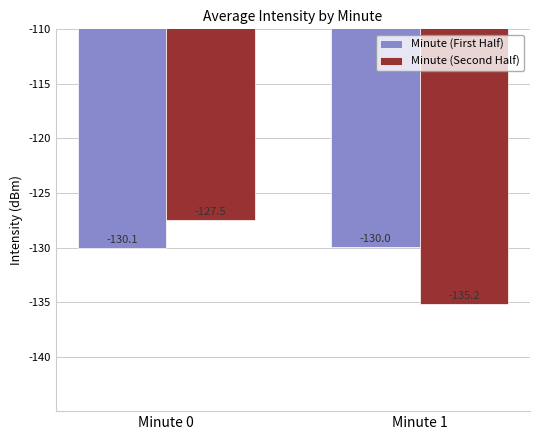

What is the value of the Minute (First Half) bar at the 1st from the left?

-130.1